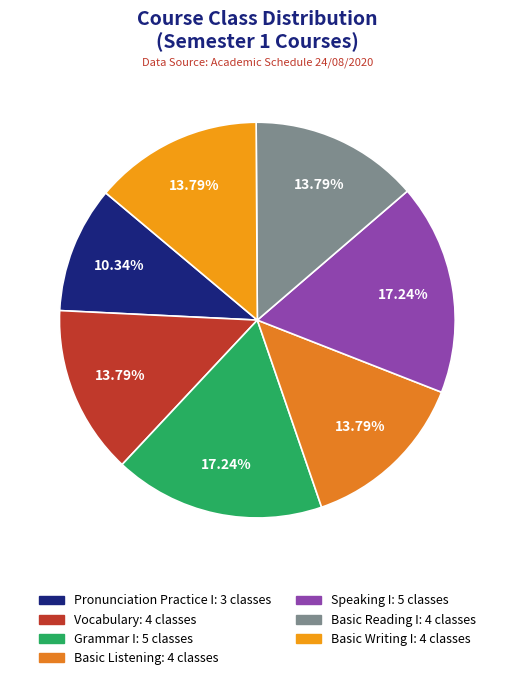

Is it true that Basic Writing I is 14% of the pie?

True